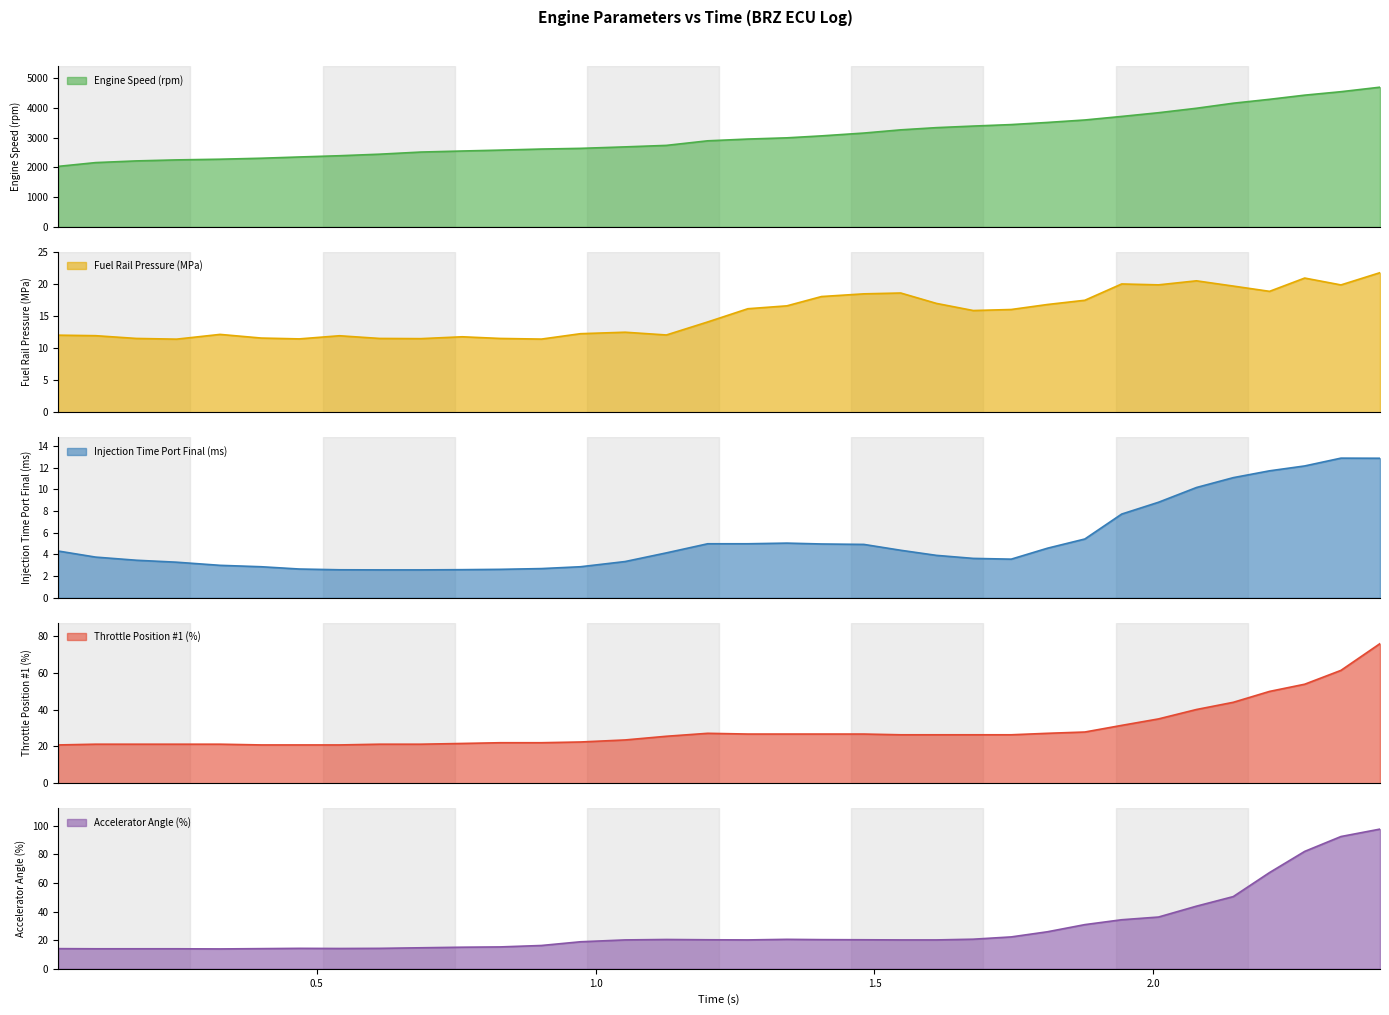

How many distinct data groups are displayed?

5